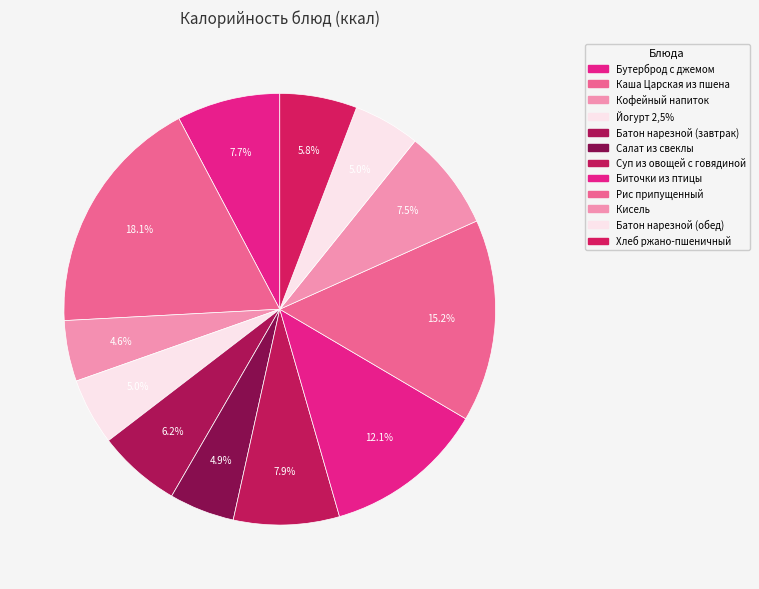

How many slices are in this pie chart?

12